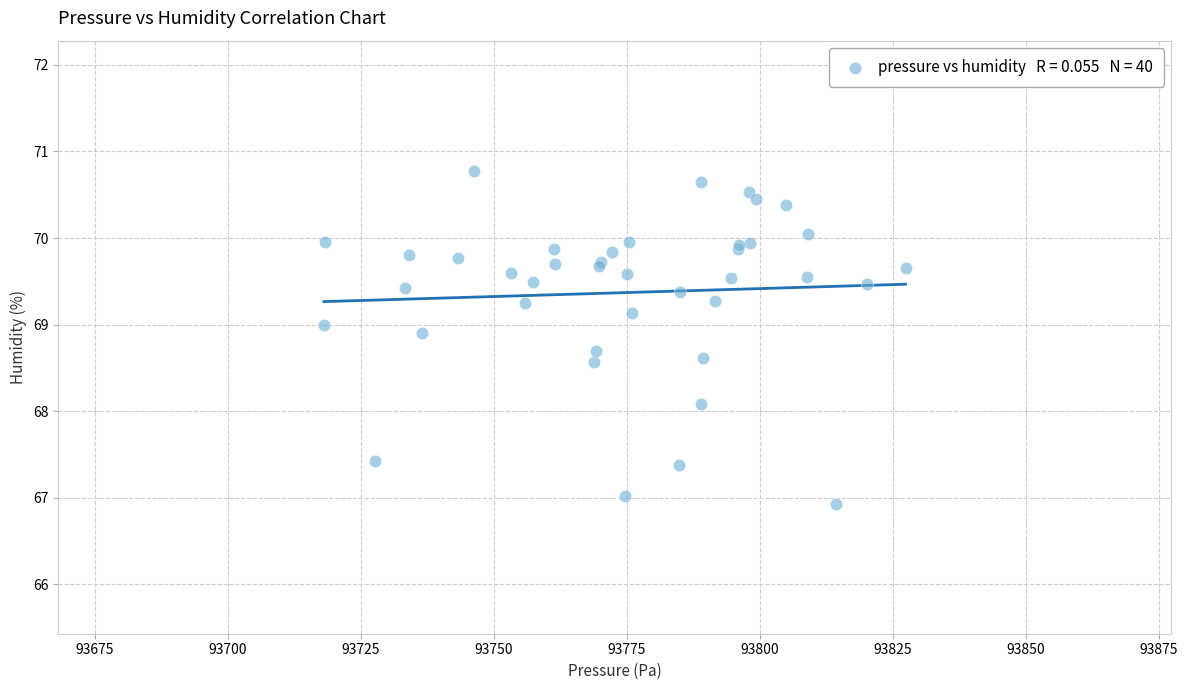

What Y value in the scatter plot is closest to 68?

68.1